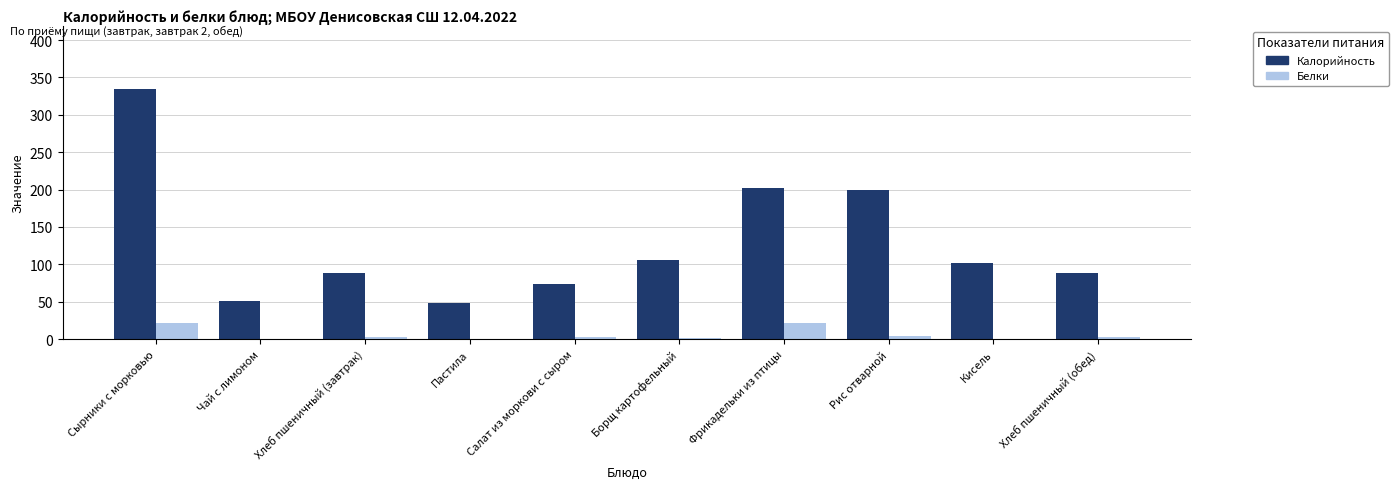

How many series are shown in this chart?

2